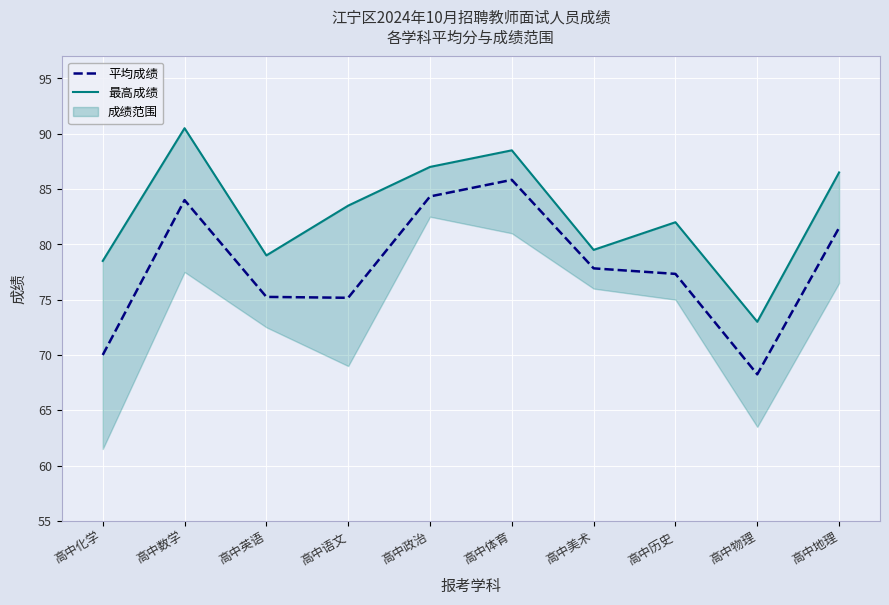

Rank the series at 高中地理 from lowest to highest value.

平均成绩, 最高成绩